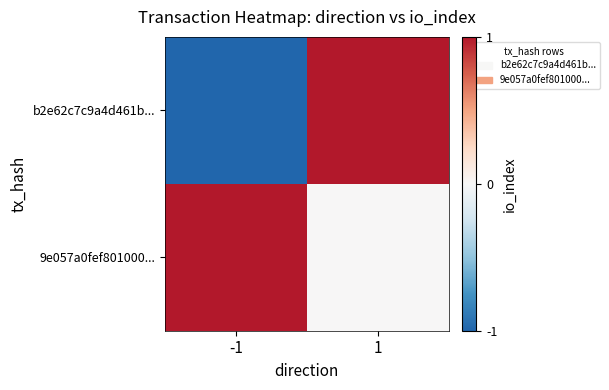

Reading left to right, transcribe all the data shown in this chart.

b2e62c7c9a4d461b...: -1=-1	1=1
9e057a0fef801000...: -1=1	1=0